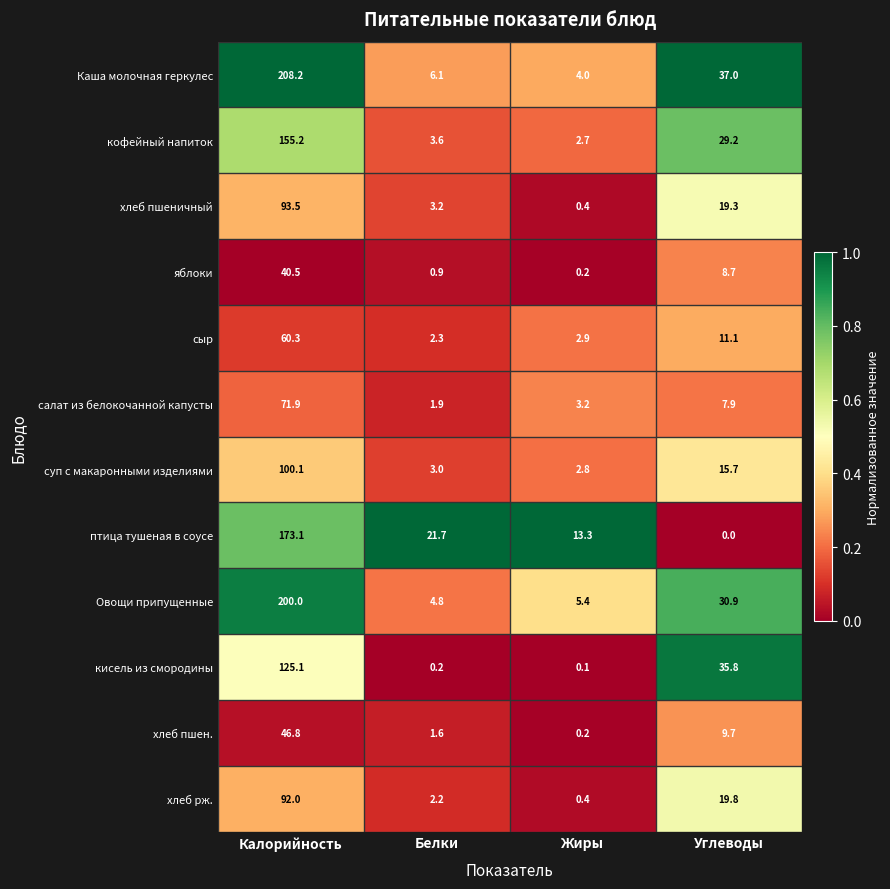

What is the difference between the highest and lowest values at Жиры?

13.2